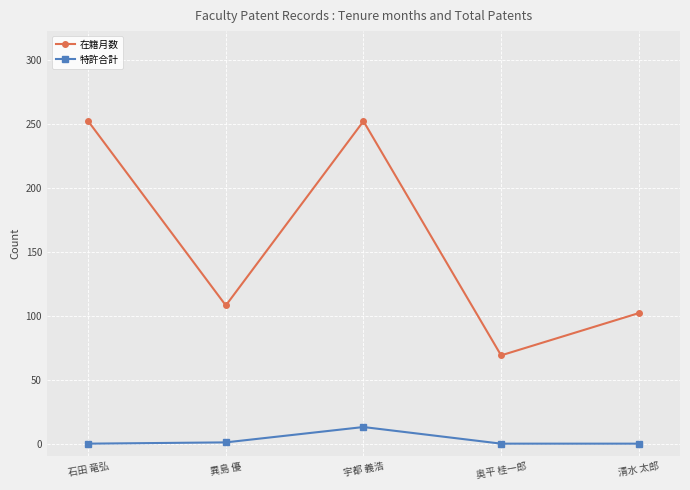

True or false: 在籍月数 and 特許合計 intersect in this chart.

False